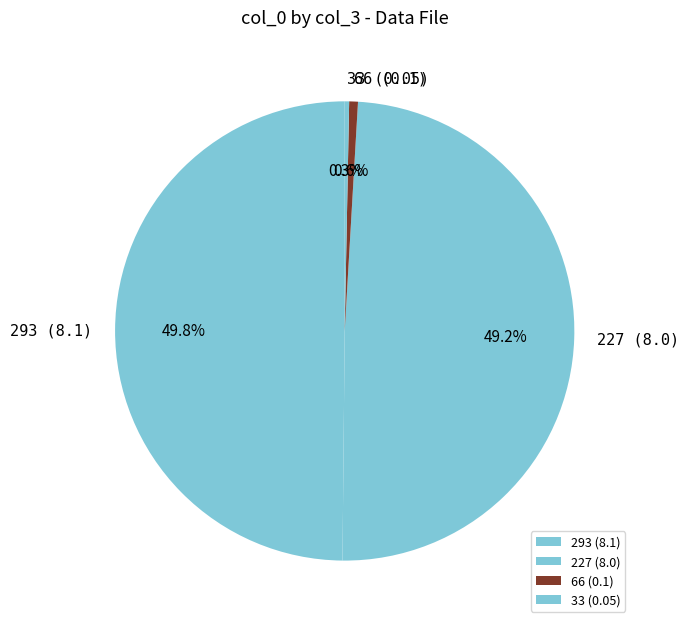

Does 66 (0.1) account for over 50% of the chart?

No